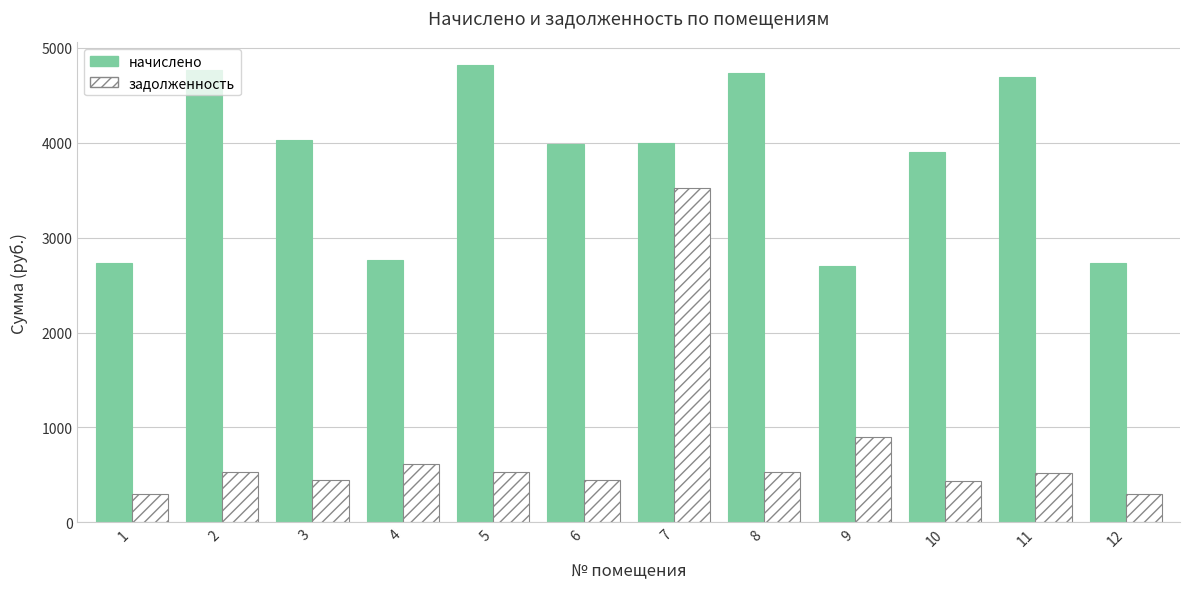

Rank the series by their maximum value, from lowest to highest.

задолженность, начислено